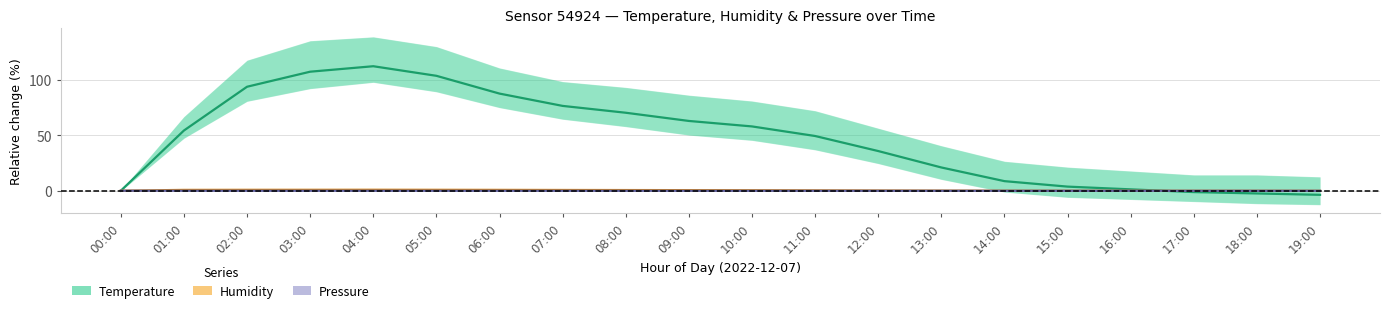

What is the minimum value for Pressure?

-0.1